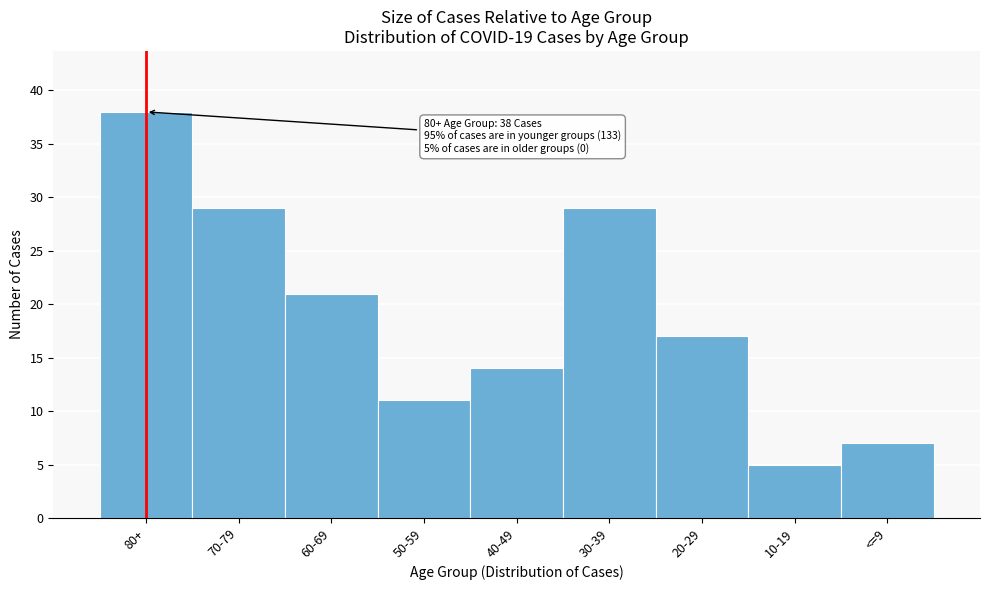

Reading right to left, list all the values displayed in this chart.

7	5	17	29	14	11	21	29	38